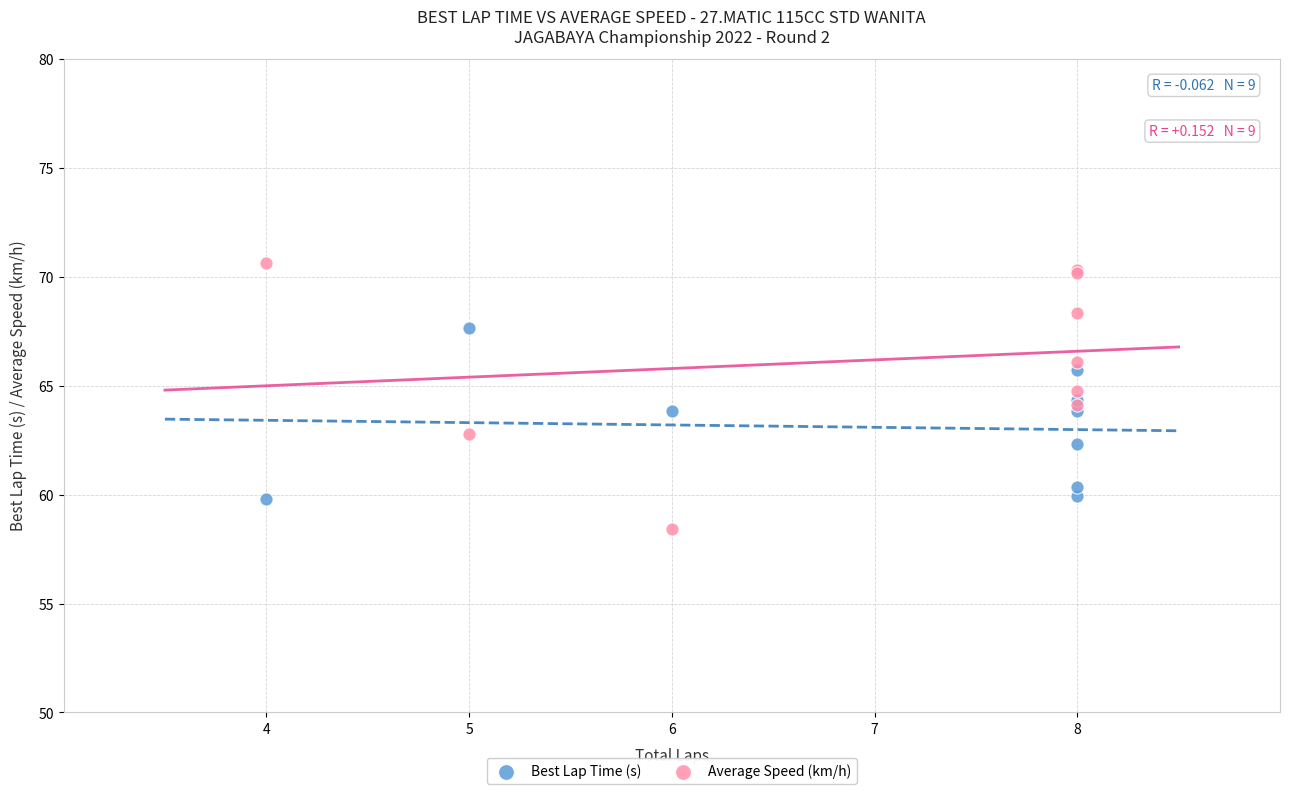

Which series reaches the minimum Y coordinate?

Average Speed (km/h)